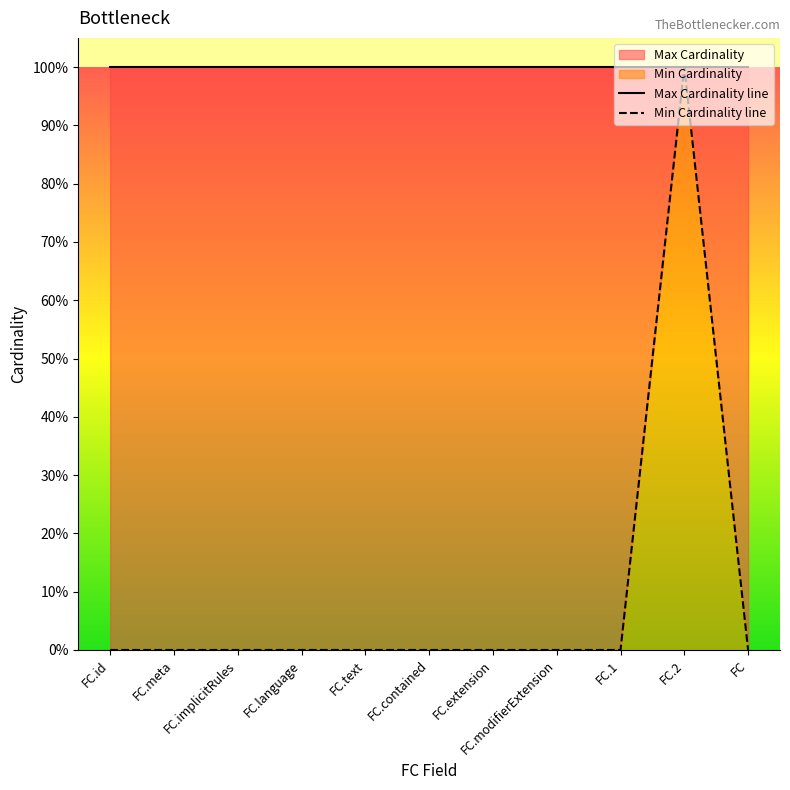

Which label corresponds to the largest value in the chart?

FC.id